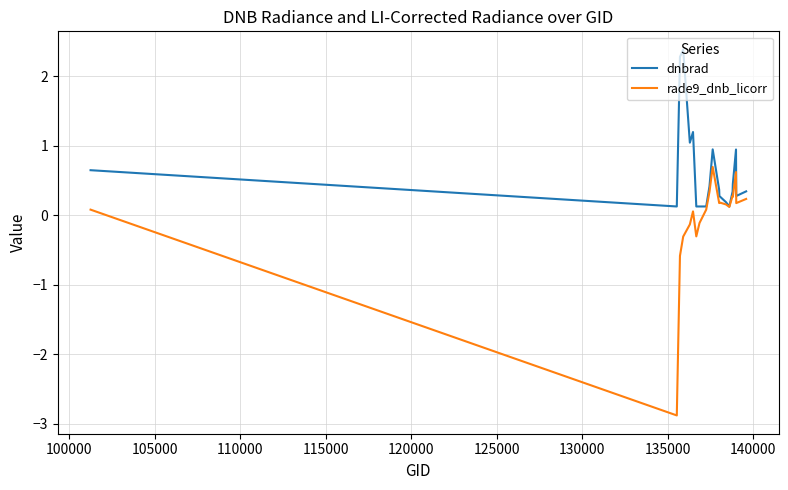

Which series has the largest range (max minus min)?

rade9_dnb_licorr